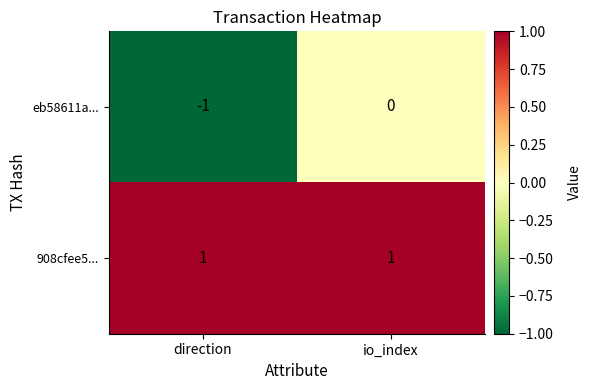

Which series has the largest total across all categories?

908cfee5...